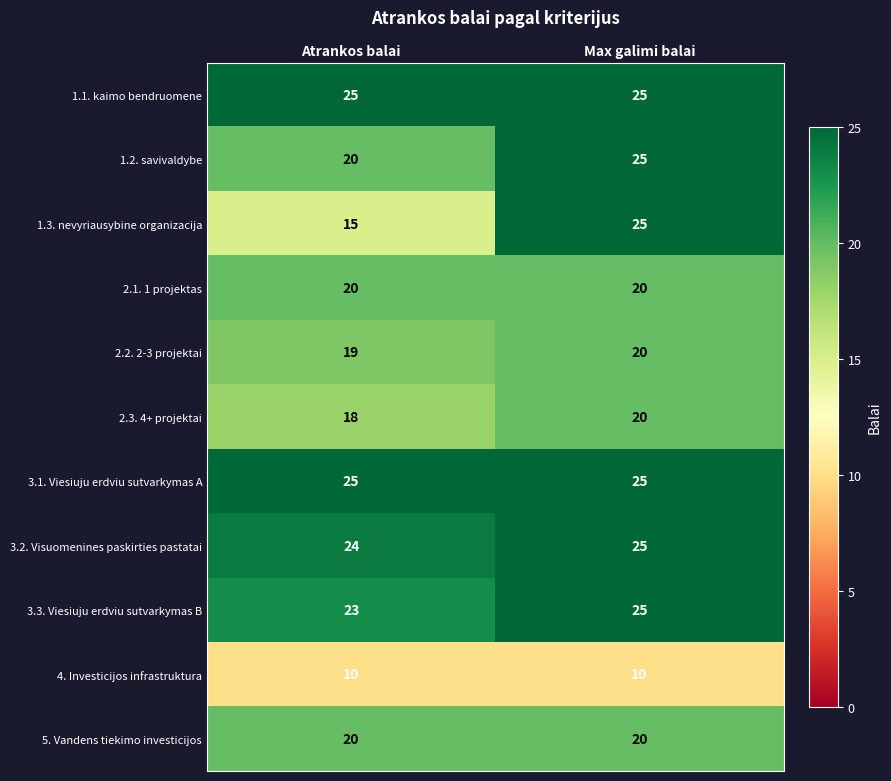

List the labels in order of 2.3. 4+ projektai value, largest first.

Max galimi balai, Atrankos balai